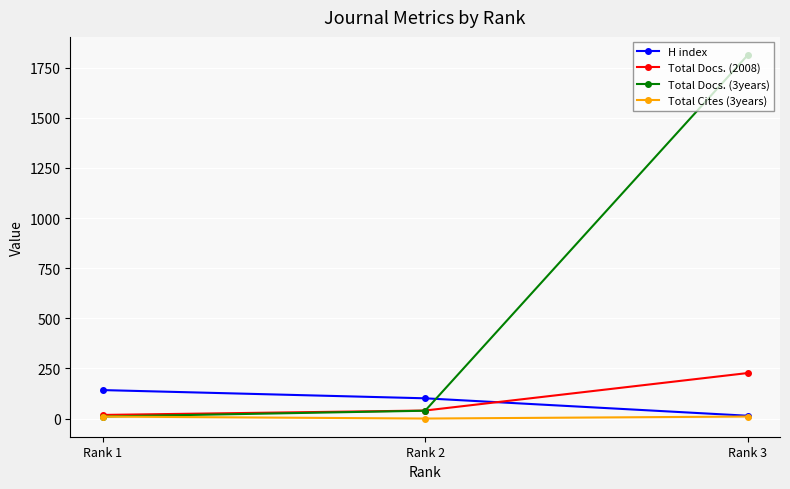

Does the chart have visible grid lines?

Yes